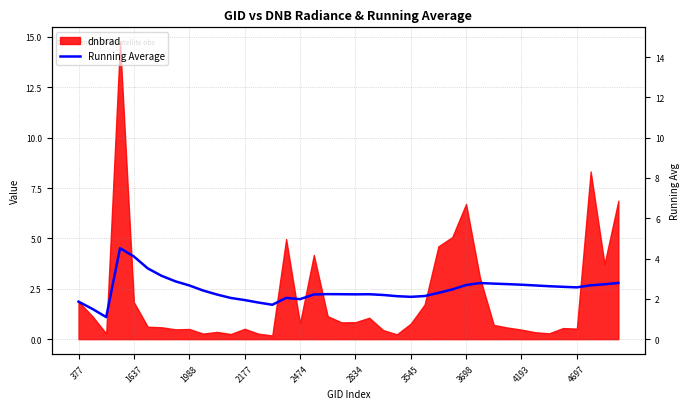

True or false: there are more than 1 points higher than both neighbors.

True